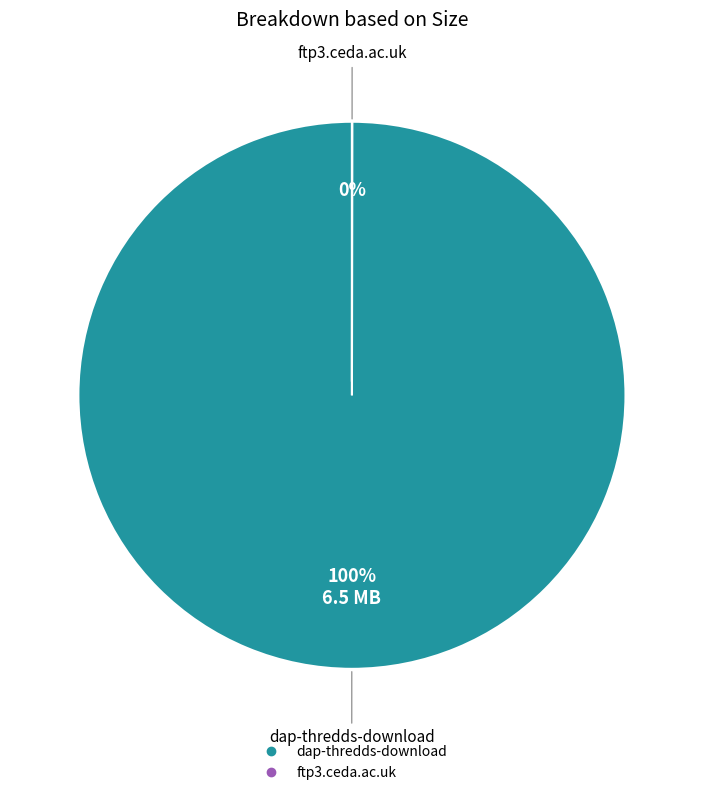

Which category accounts for the majority?

dap-thredds-download